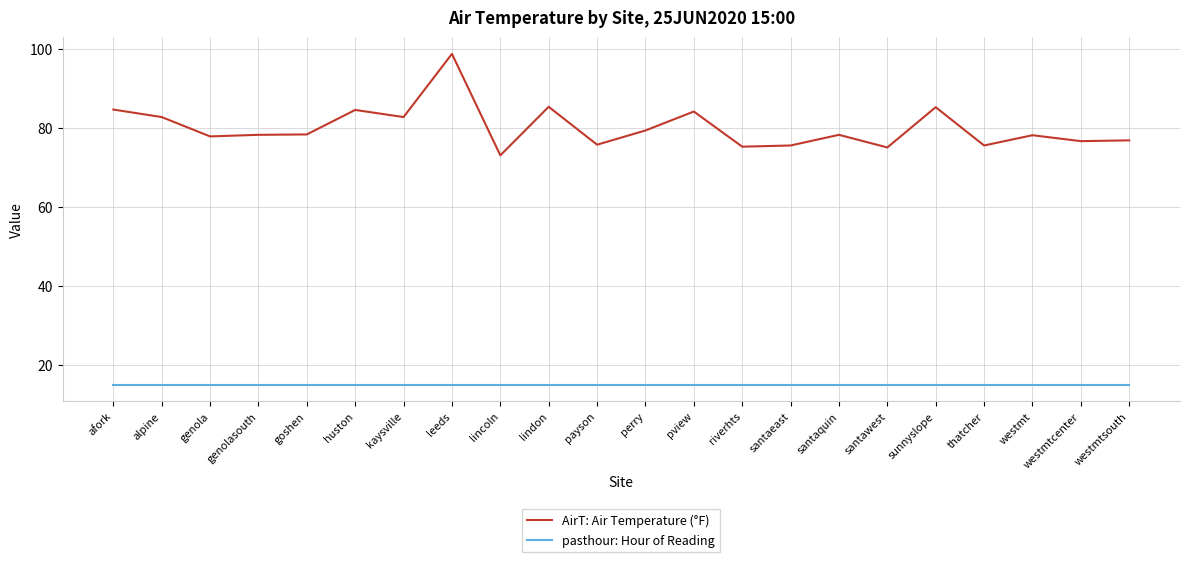

Is the value of pasthour: Hour of Reading at lindon greater than the value of AirT: Air Temperature (°F) at goshen?

No